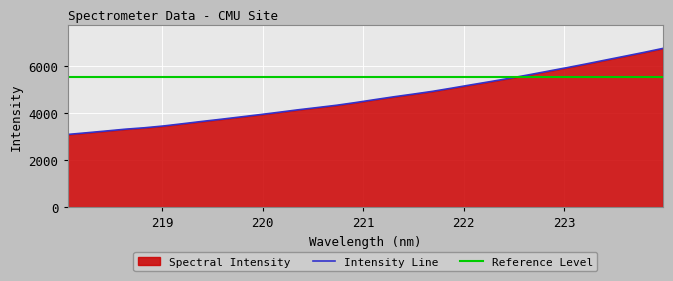

What is the lowest value of the Intensity Line series?

3082.5